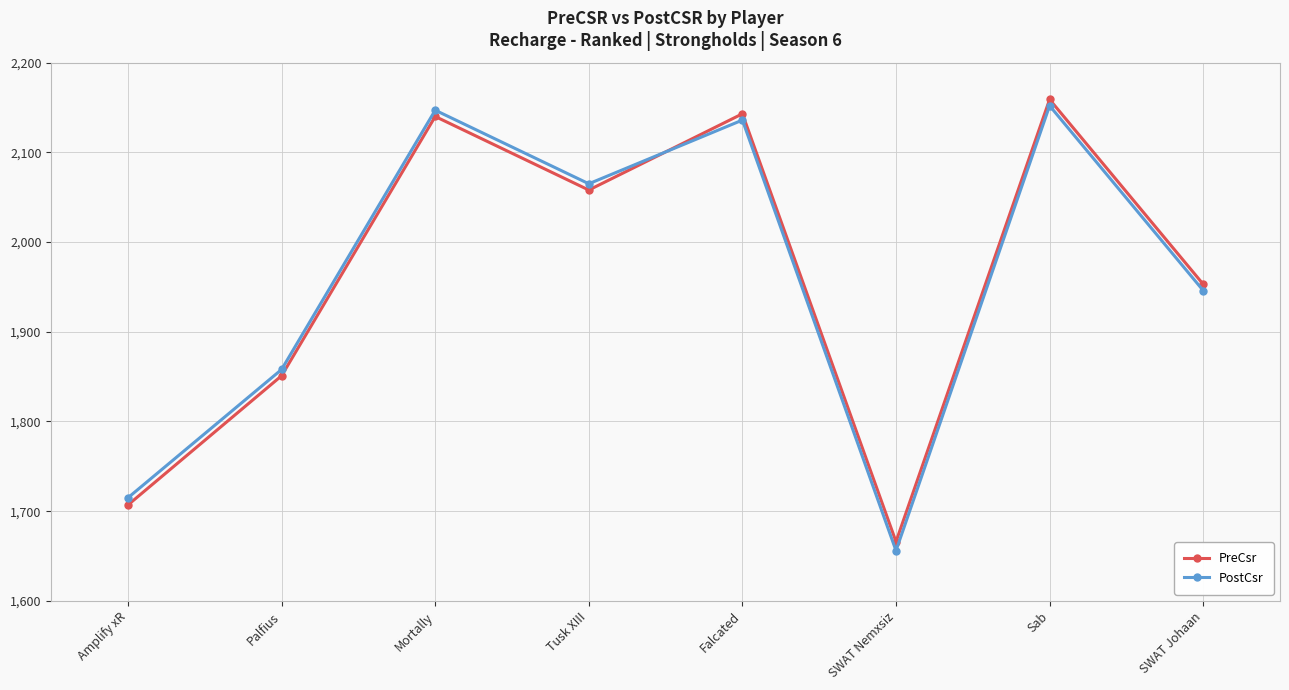

Reading left to right, transcribe all the data shown in this chart.

PreCsr: 1707	1851	2140	2058	2143	1666	2159	1953
PostCsr: 1715	1858	2147	2065	2136	1656	2152	1946